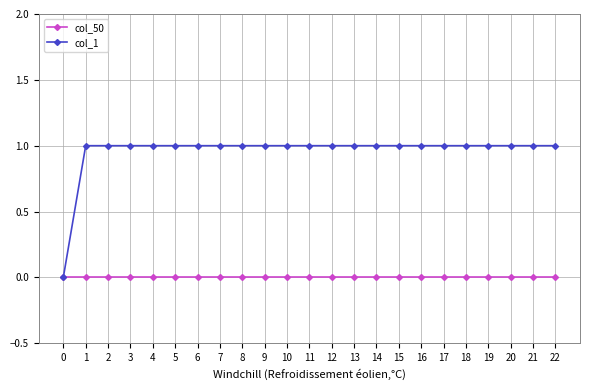

How many lines are shown in the chart?

2